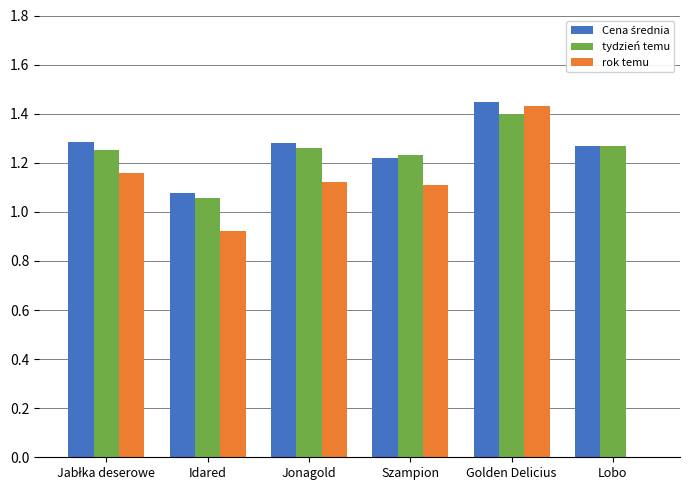

Which series changed the most between Jonagold and Golden Delicius?

rok temu